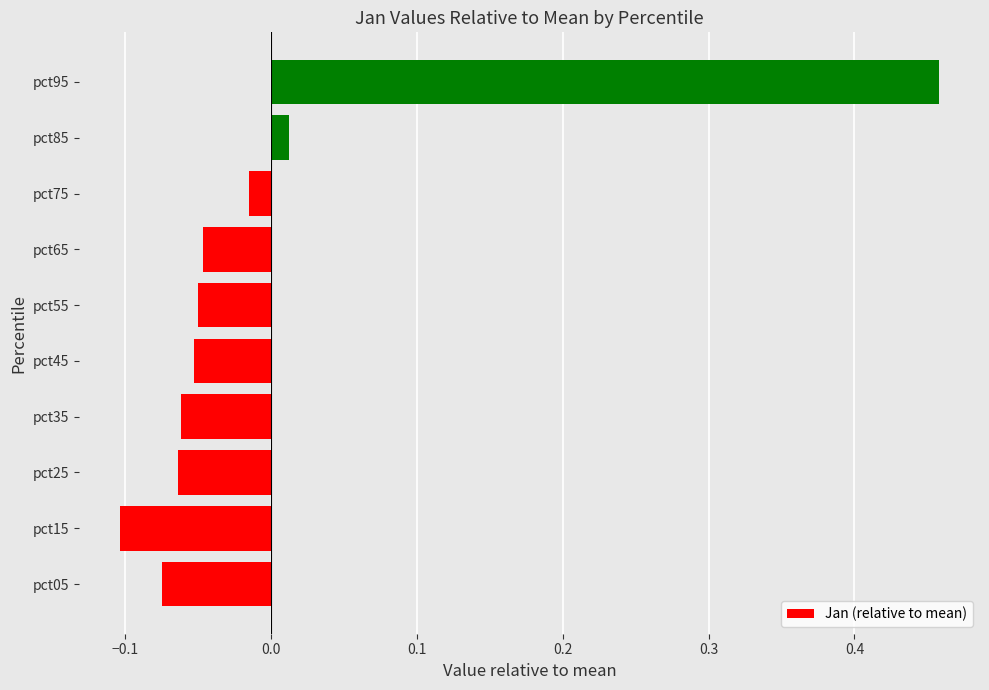

What is the difference between the maximum and minimum values?

0.6